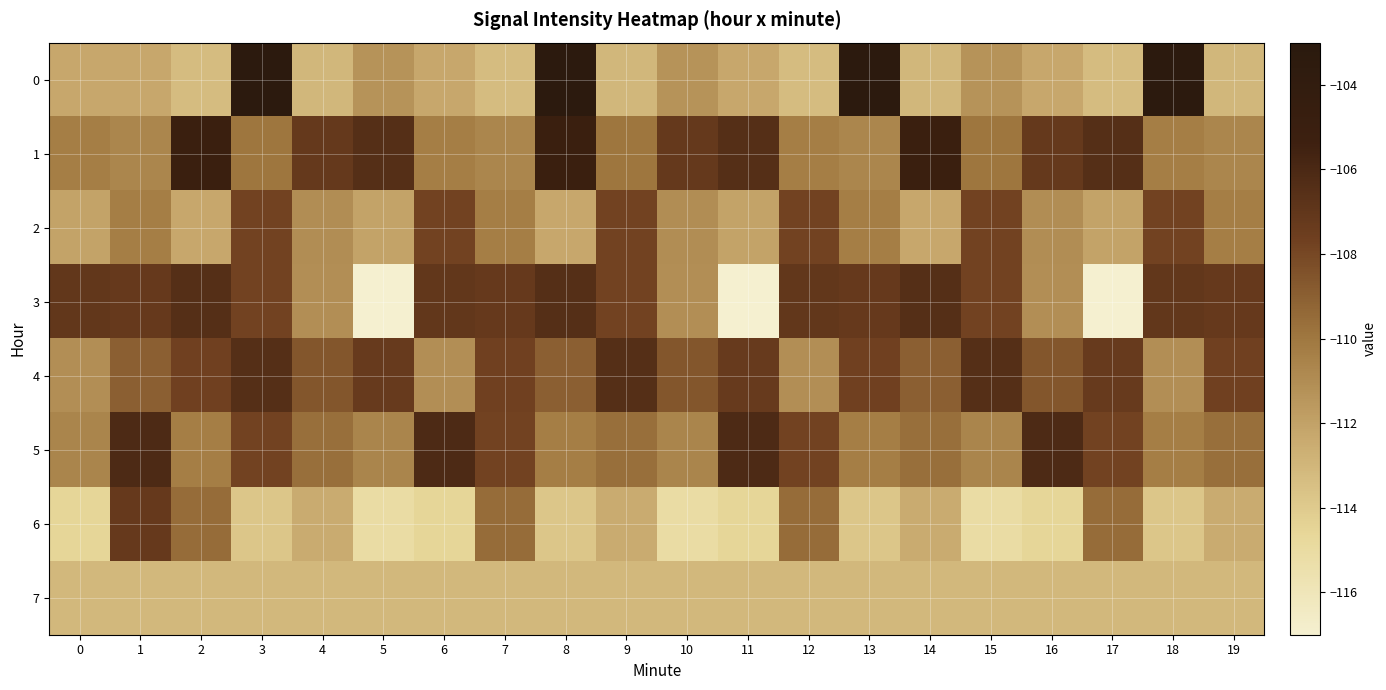

Reading left to right, list all the values displayed in this chart.

0: 0=-112.2	1=-112.2	2=-113.3	3=-103.4	4=-113.0	5=-111.3	6=-112.2	7=-113.3	8=-103.4	9=-113.0	10=-111.3	11=-112.2	12=-113.3	13=-103.4	14=-113.0	15=-111.3	16=-112.2	17=-113.3	18=-103.4	19=-113.0
1: 0=-110.3	1=-110.7	2=-105.0	3=-109.9	4=-107.2	5=-106.5	6=-110.3	7=-110.7	8=-105.0	9=-109.9	10=-107.2	11=-106.5	12=-110.3	13=-110.7	14=-105.0	15=-109.9	16=-107.2	17=-106.5	18=-110.3	19=-110.7
2: 0=-112.1	1=-110.3	2=-112.3	3=-107.8	4=-111.0	5=-112.1	6=-107.8	7=-110.3	8=-112.3	9=-107.8	10=-111.0	11=-112.1	12=-107.8	13=-110.3	14=-112.3	15=-107.8	16=-111.0	17=-112.1	18=-107.8	19=-110.3
3: 0=-107.1	1=-107.2	2=-106.4	3=-107.8	4=-111.1	5=-117.0	6=-107.1	7=-107.2	8=-106.4	9=-107.8	10=-111.1	11=-117.0	12=-107.1	13=-107.2	14=-106.4	15=-107.8	16=-111.1	17=-117.0	18=-107.1	19=-107.2
4: 0=-111.1	1=-109.0	2=-107.7	3=-106.4	4=-108.6	5=-107.3	6=-111.1	7=-107.7	8=-109.0	9=-106.4	10=-108.6	11=-107.3	12=-111.1	13=-107.7	14=-109.0	15=-106.4	16=-108.6	17=-107.3	18=-111.1	19=-107.7
5: 0=-110.6	1=-106.1	2=-110.3	3=-107.8	4=-109.6	5=-110.6	6=-106.1	7=-107.8	8=-110.3	9=-109.6	10=-110.6	11=-106.1	12=-107.8	13=-110.3	14=-109.6	15=-110.6	16=-106.1	17=-107.8	18=-110.3	19=-109.6
6: 0=-114.6	1=-107.3	2=-109.5	3=-113.8	4=-112.5	5=-115.1	6=-114.6	7=-109.5	8=-113.8	9=-112.5	10=-115.1	11=-114.6	12=-109.5	13=-113.8	14=-112.5	15=-115.1	16=-114.6	17=-109.5	18=-113.8	19=-112.5
7: 0=-113.1	1=-113.1	2=-113.1	3=-113.1	4=-113.1	5=-113.1	6=-113.1	7=-113.1	8=-113.1	9=-113.1	10=-113.1	11=-113.1	12=-113.1	13=-113.1	14=-113.1	15=-113.1	16=-113.1	17=-113.1	18=-113.1	19=-113.1